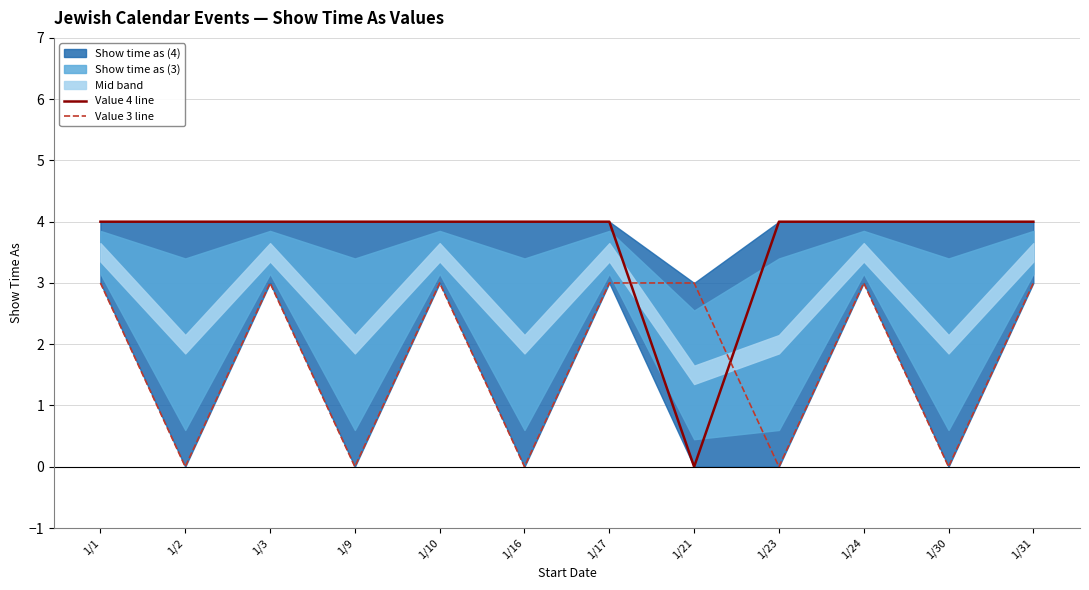

Is the value of Value 3 line at 1/3 greater than the value of Value 4 line at 1/21?

Yes